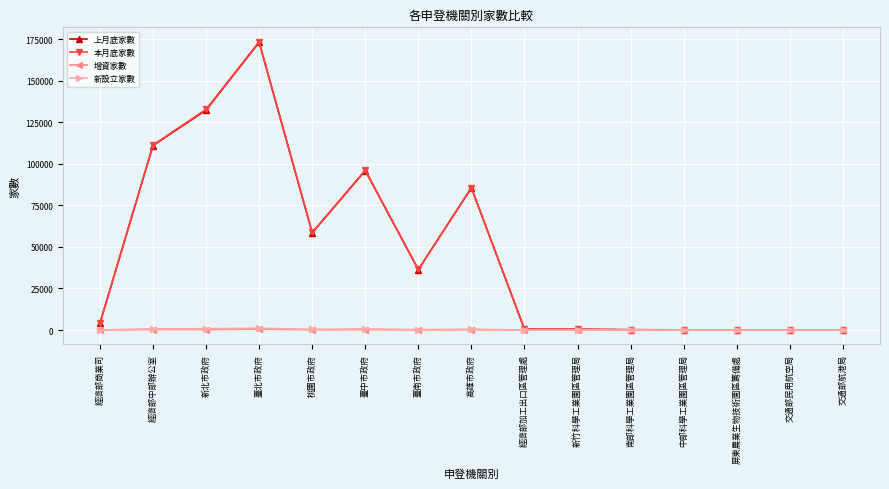

What are all the series names shown in the legend?

上月底家數, 本月底家數, 增資家數, 新設立家數